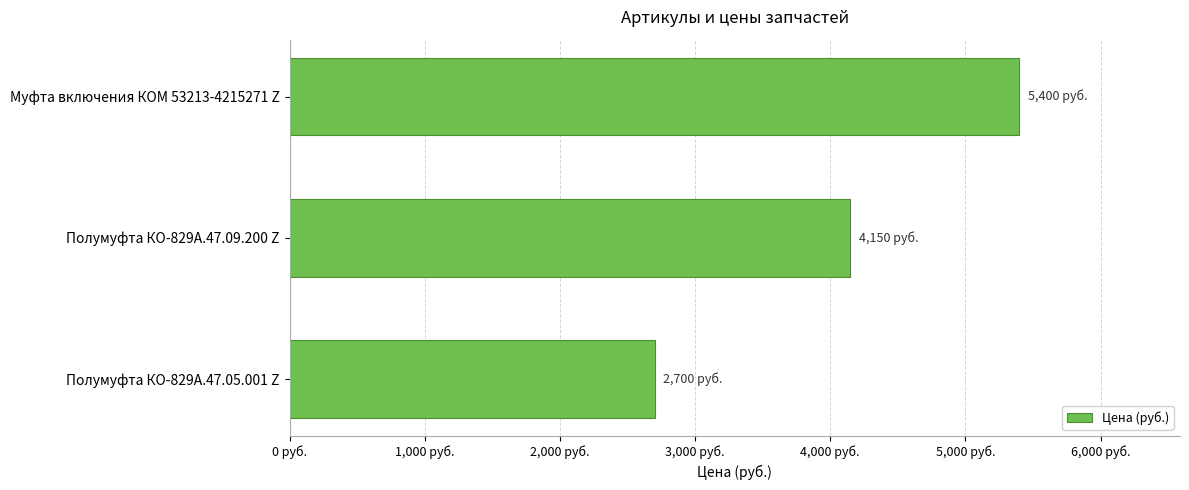

How many values are between 2700 and 5400?

3